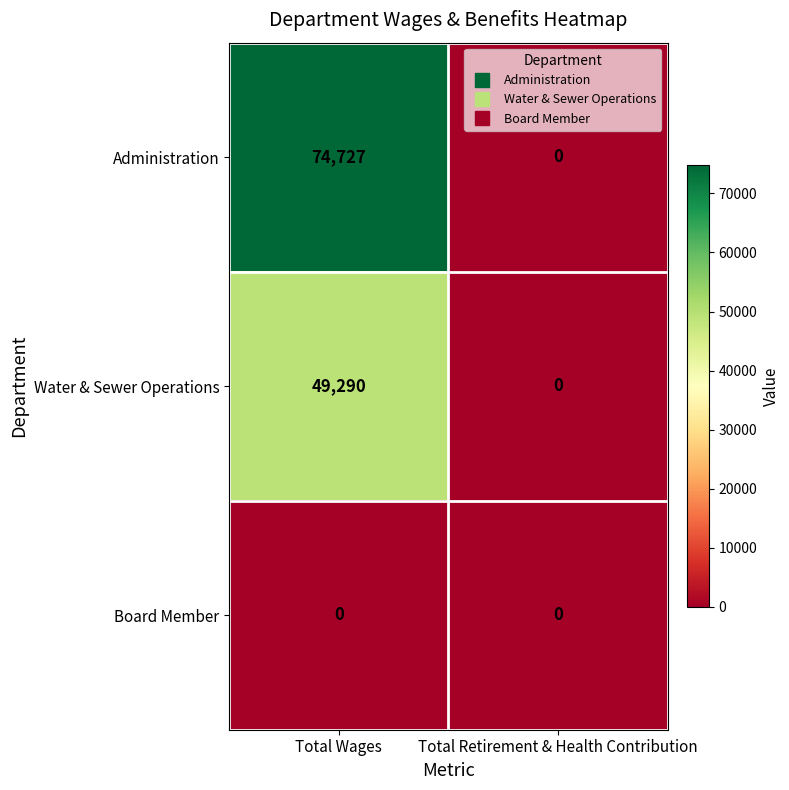

Count the number of data series in this chart.

3